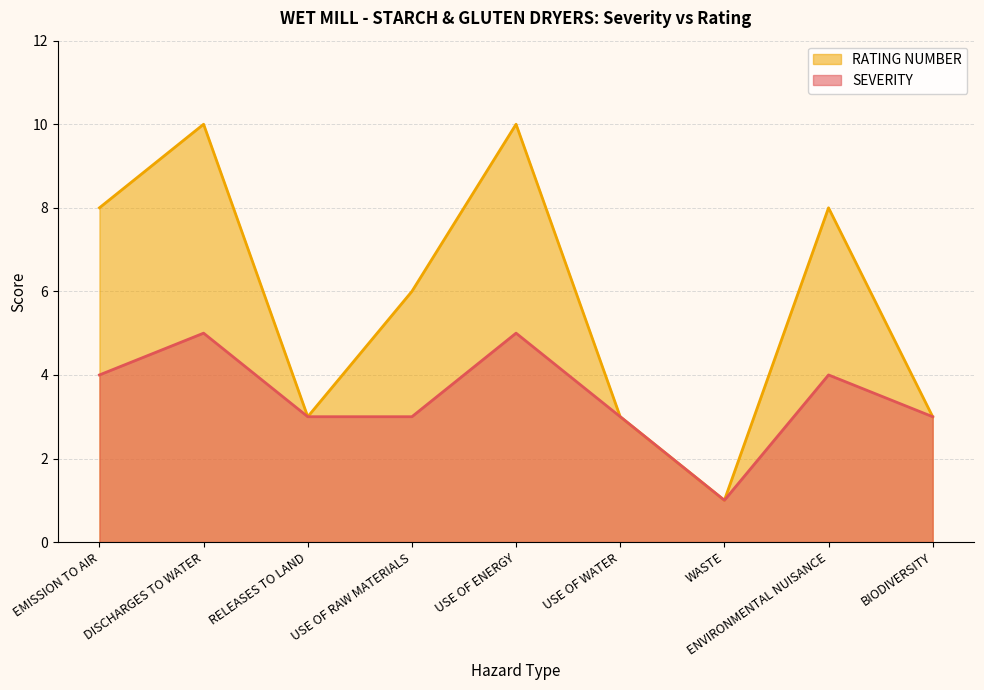

True or false: SEVERITY and RATING NUMBER intersect in this chart.

False